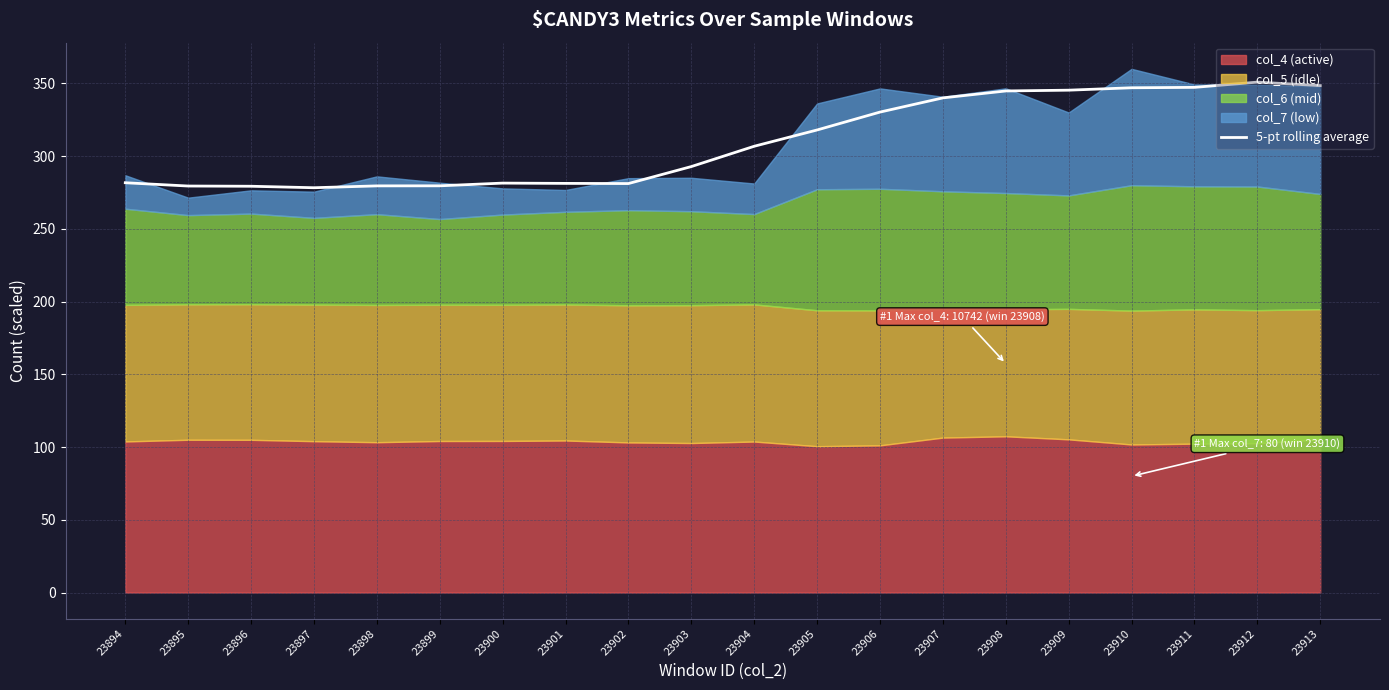

What is the change in value from 23895 to 23902?

+1.7